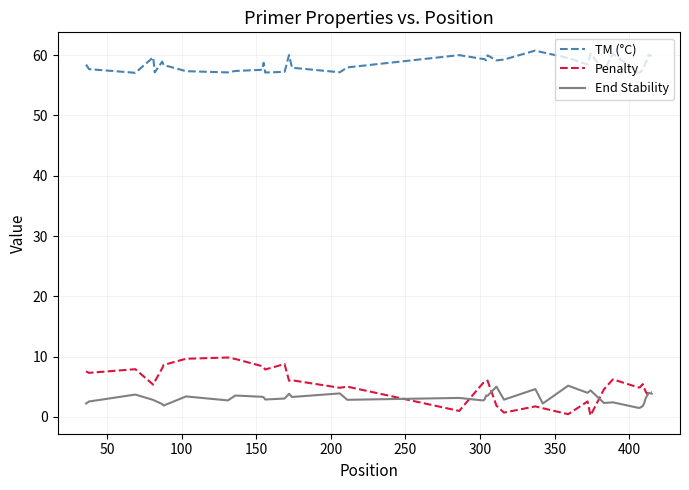

True or false: TM (°C) and Penalty cross at least once.

False